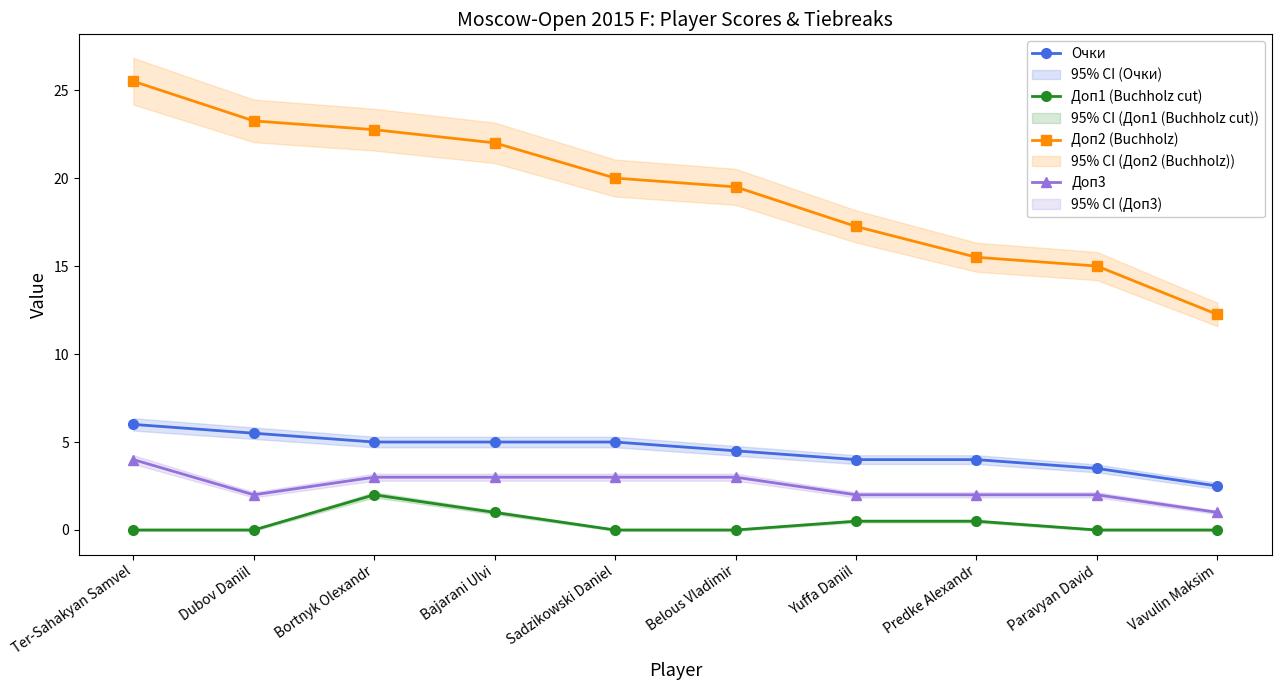

Is it true that Очки equals 8.1 at Bortnyk Olexandr?

False